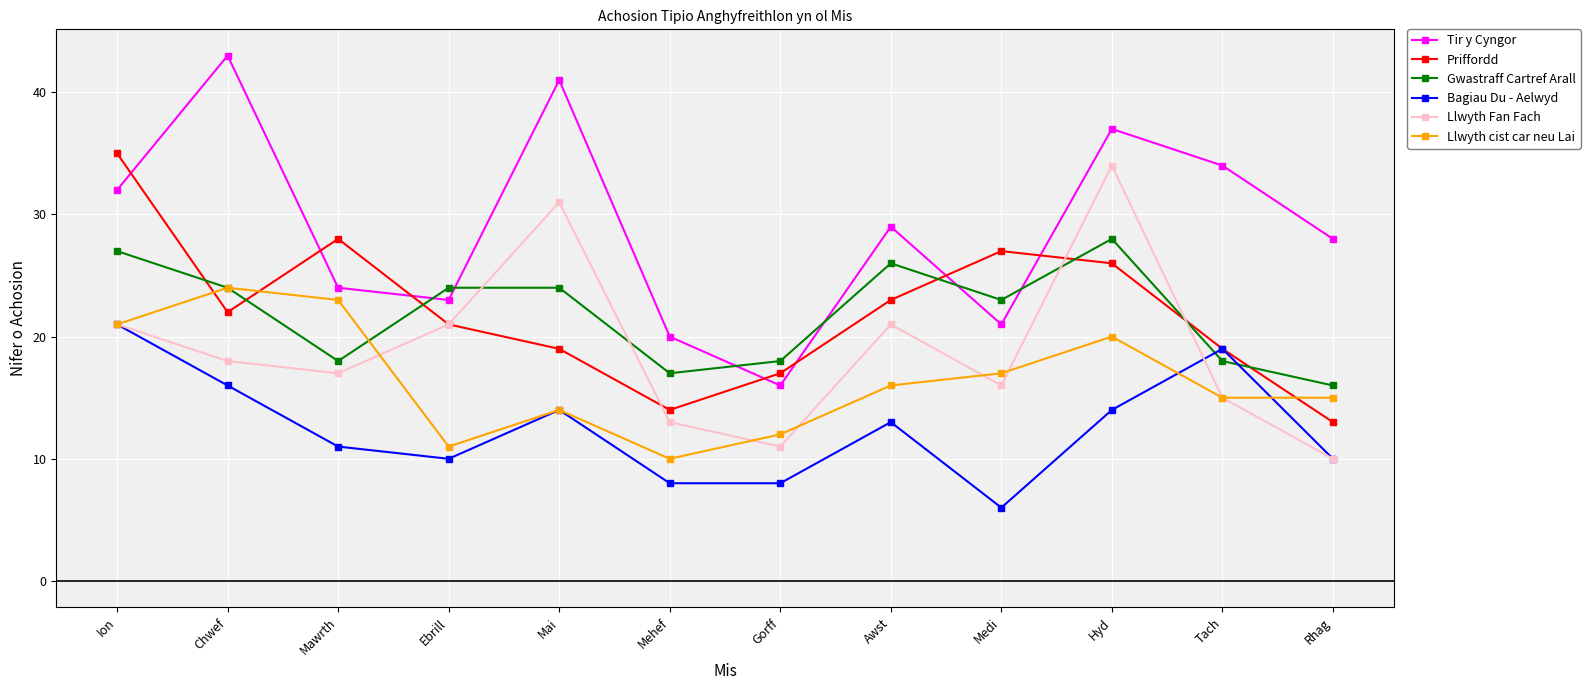

What is the approximate value of Gwastraff Cartref Arall at Awst, to the nearest 10?

30